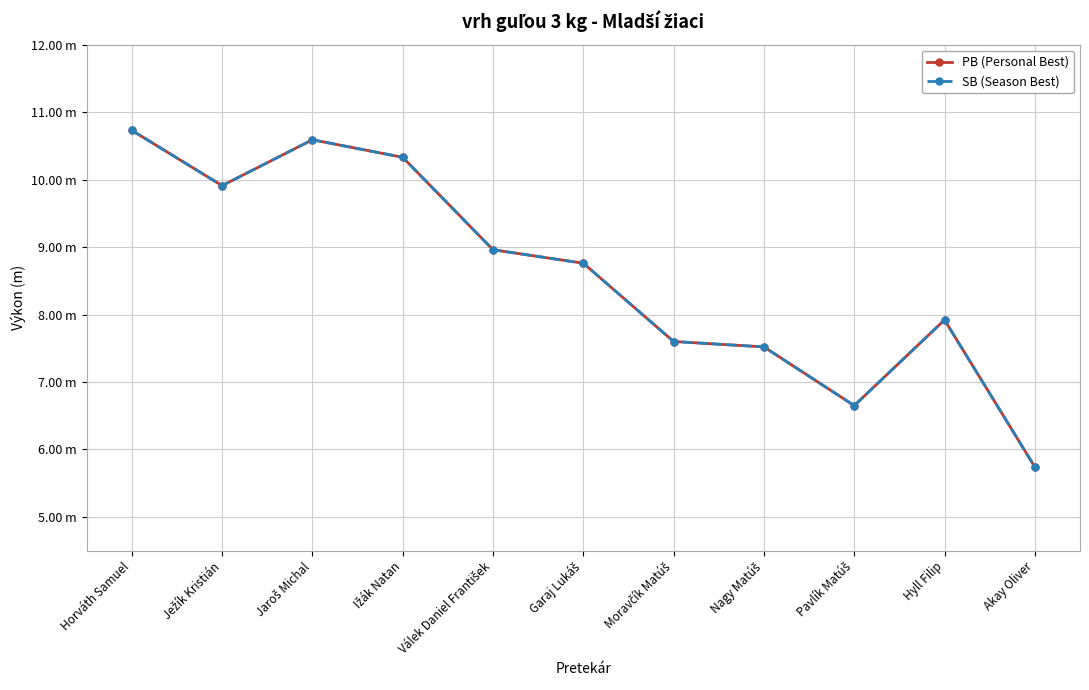

Which category has the lowest value across all series?

Akay Oliver